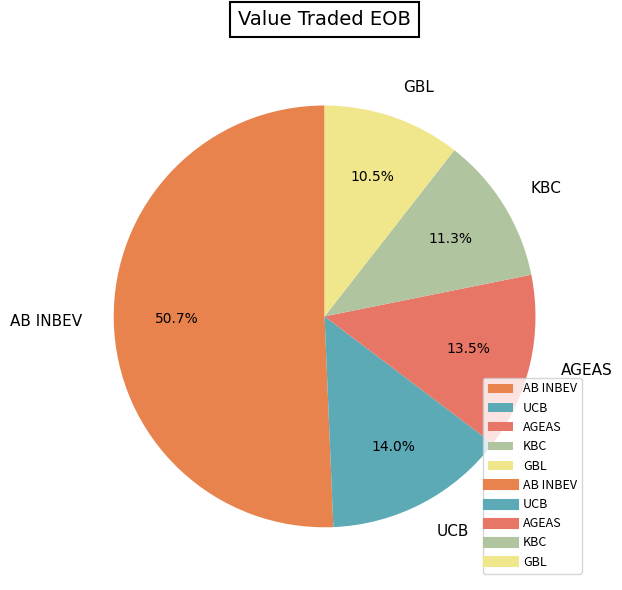

Does any single category account for the majority?

Yes